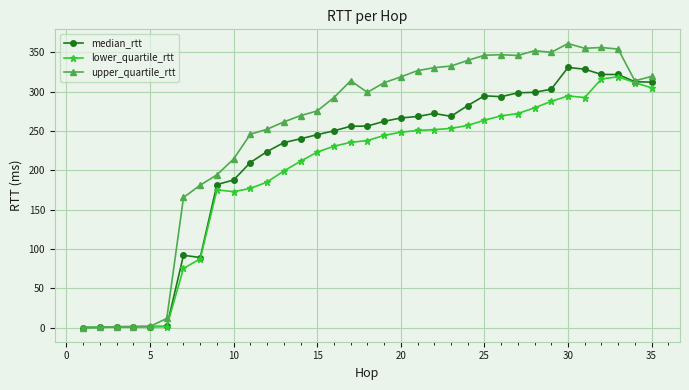

What is the greatest value displayed?

361.2